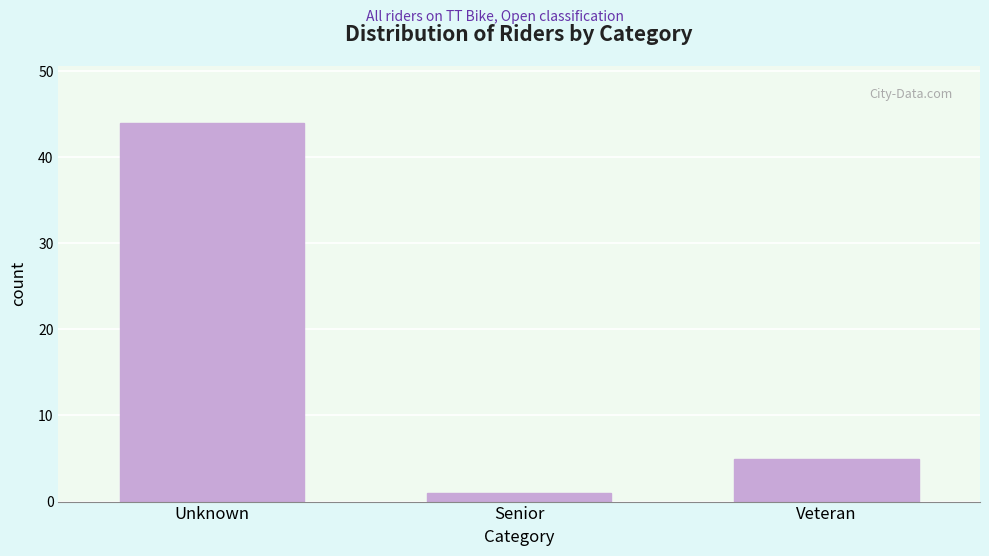

Reading left to right, what are all the values shown in this chart?

Unknown=44	Senior=1	Veteran=5